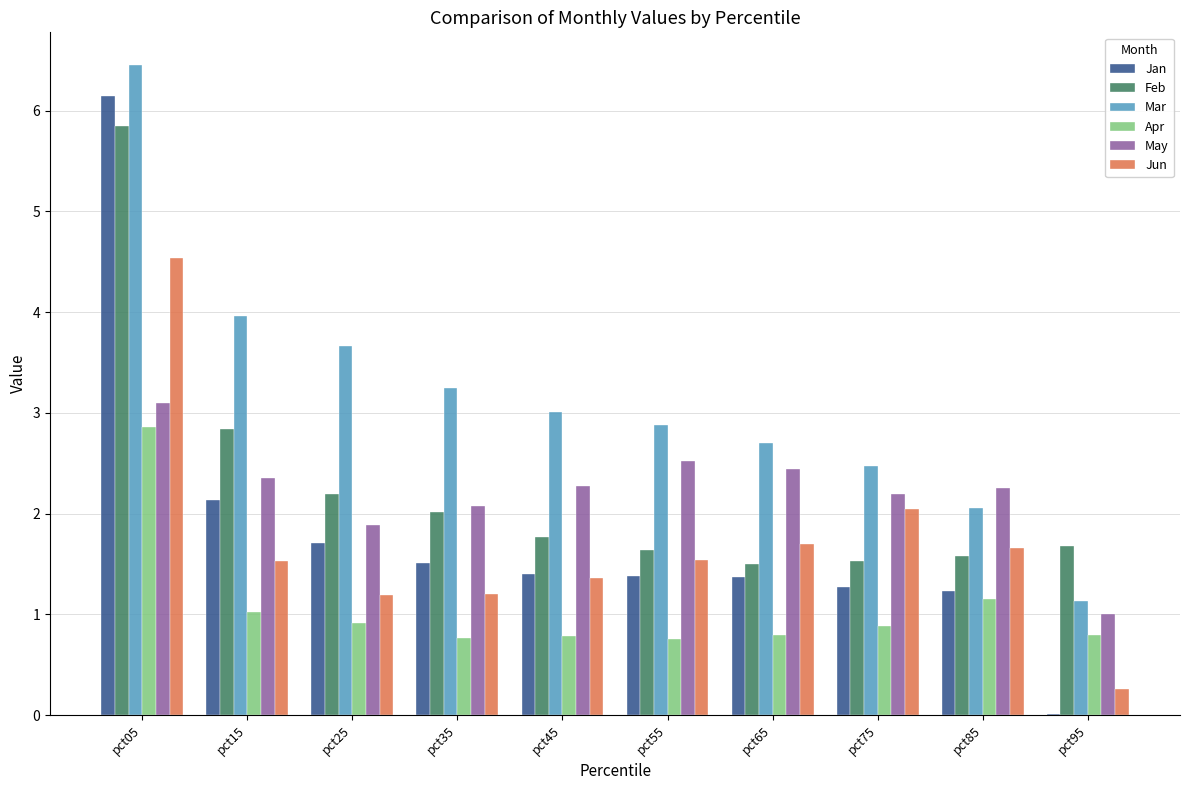

Where does the May series first go above 2?

pct05